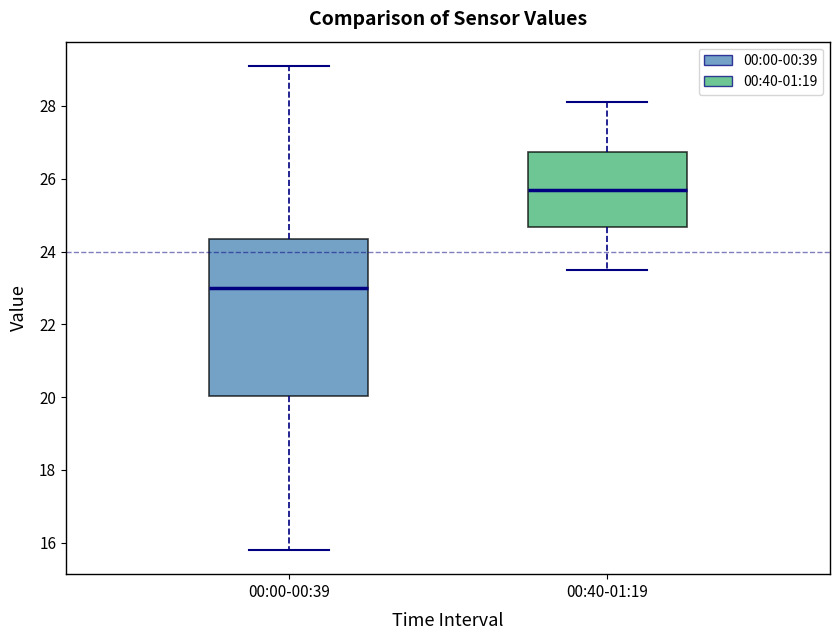

Where does the median line of the box for 00:40-01:19 sit on the y-axis? The values are not printed on the chart, so give them approximately, as read against the axis.

25.8